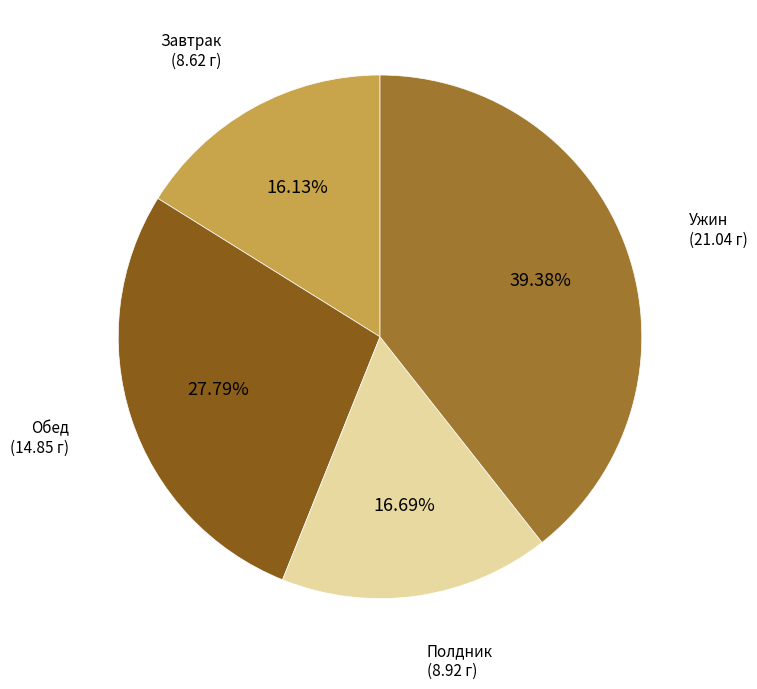

Does any single category account for the majority?

No